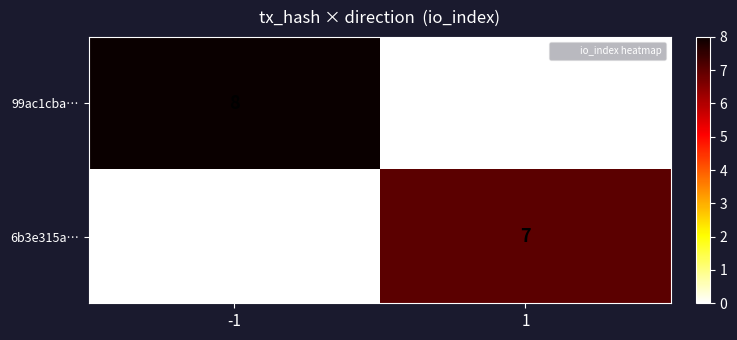

Between -1 and 1, which series saw the biggest shift?

99ac1cba…